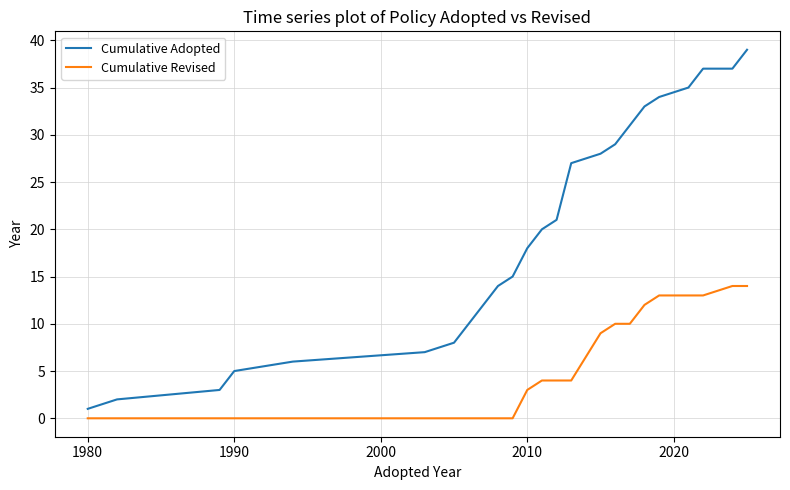

What is the difference between the maximum and minimum values in the Cumulative Adopted series?

38